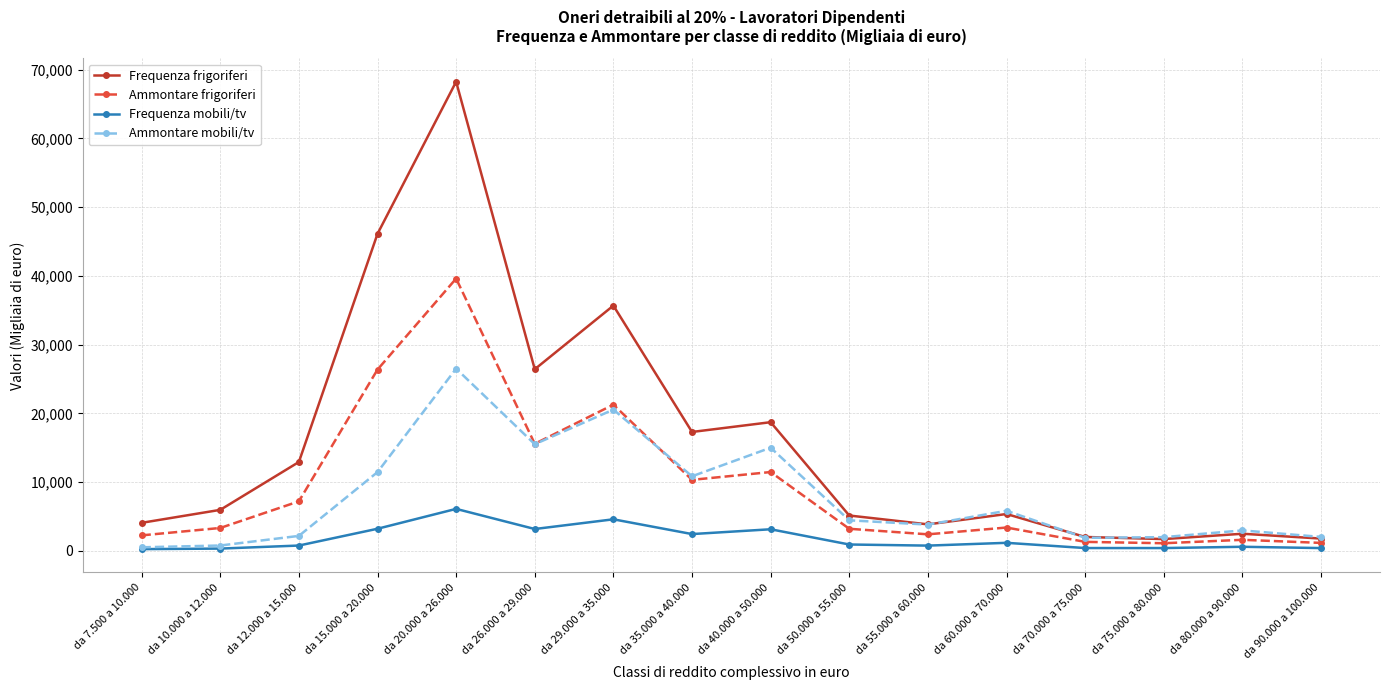

What is the lowest value of the Ammontare frigoriferi series?

1115